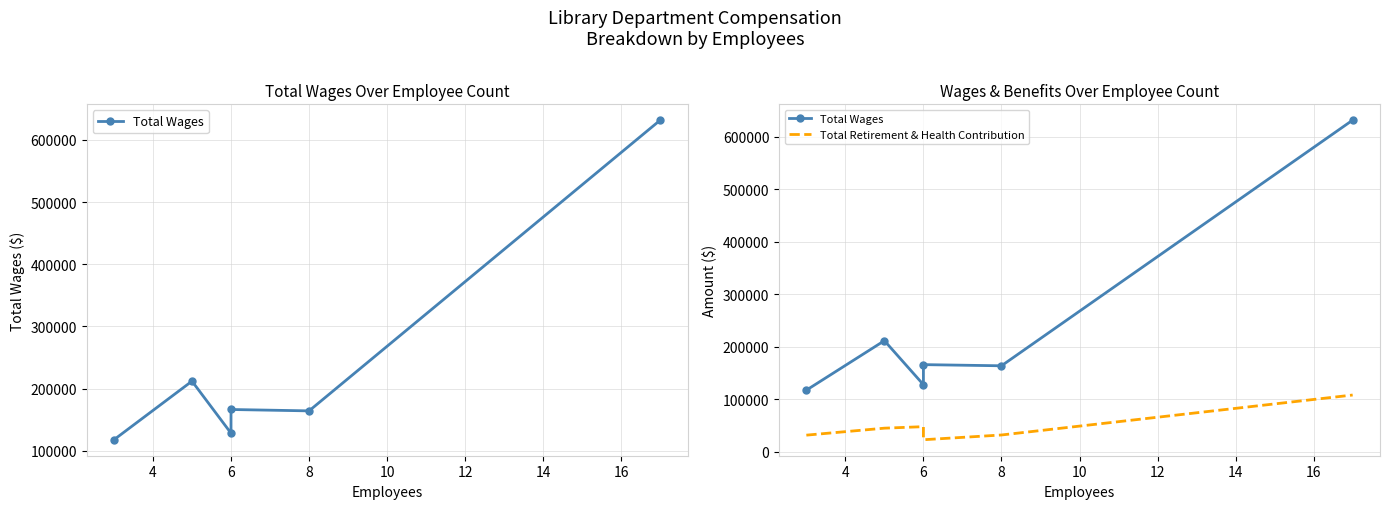

How many lines are shown in the chart?

2